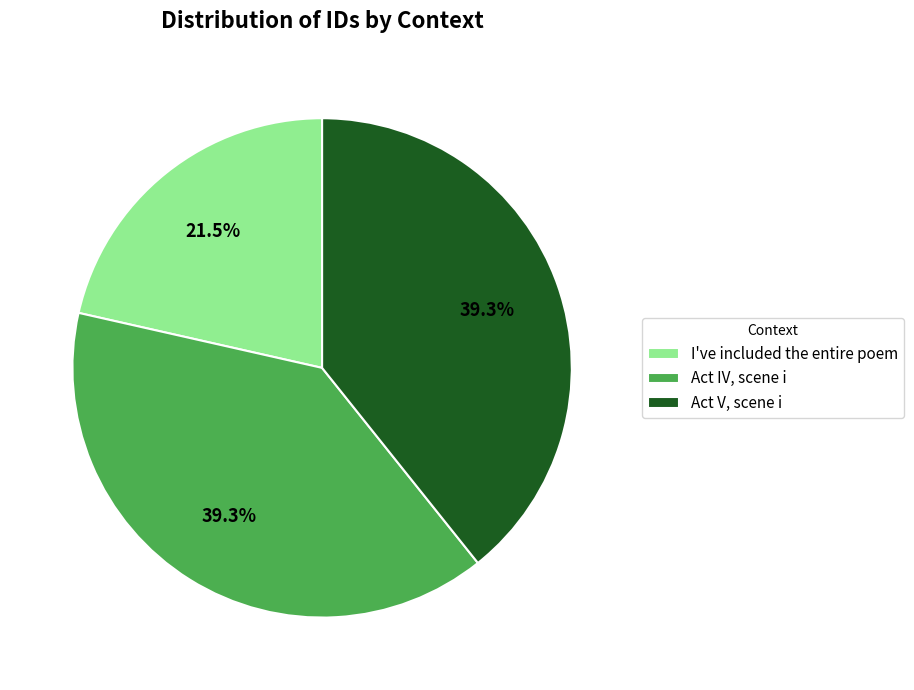

Which has a higher value, Act IV, scene i or I've included the entire poem?

Act IV, scene i